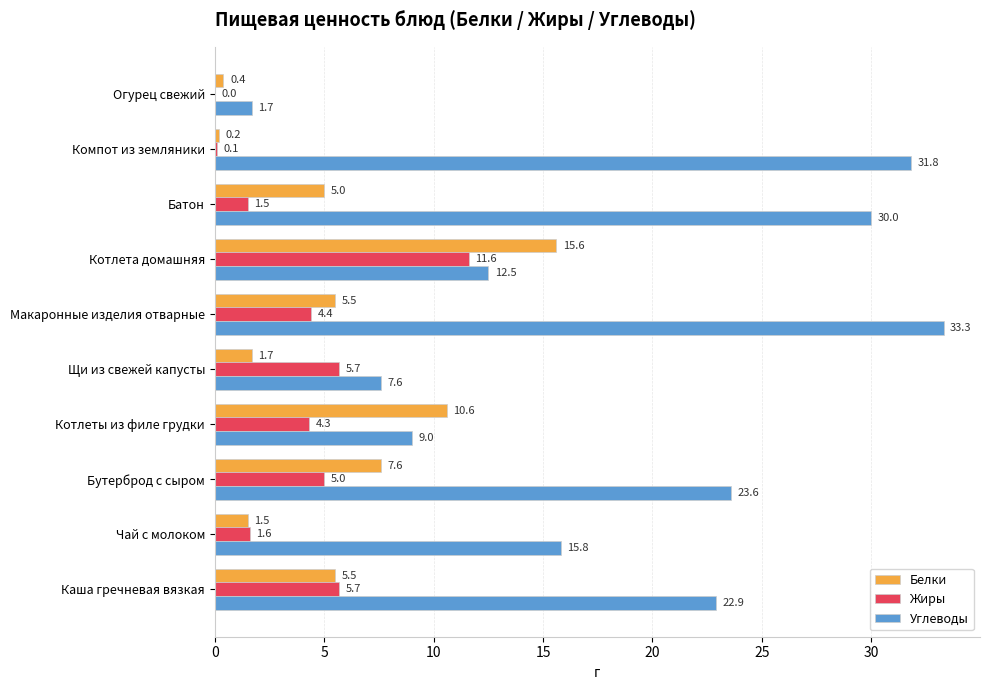

What is the sum of the Жиры values at Котлеты из филе грудки and Макаронные изделия отварные?

8.7